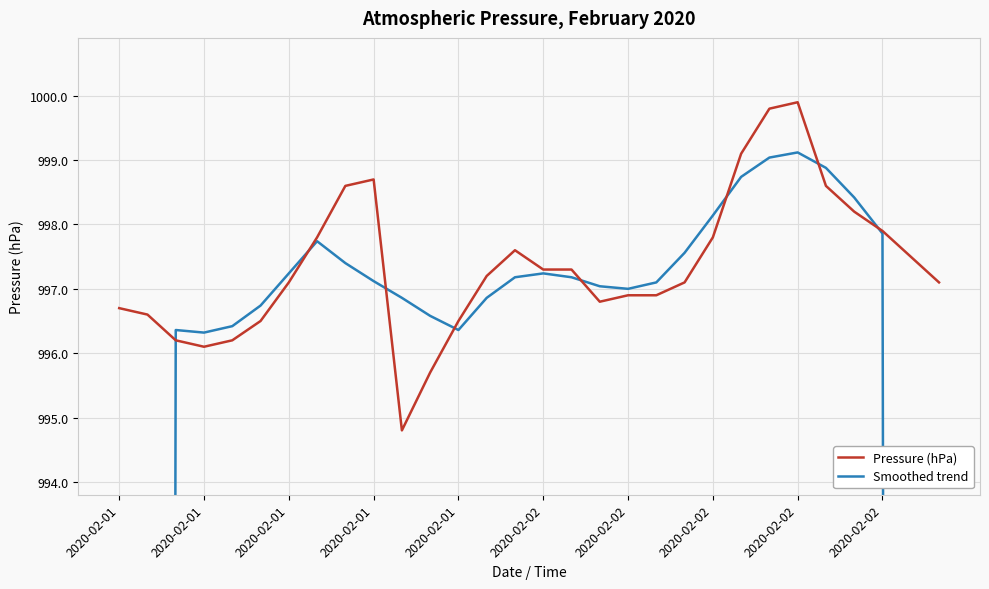

At how many categories does at least one series exceed 976?

30